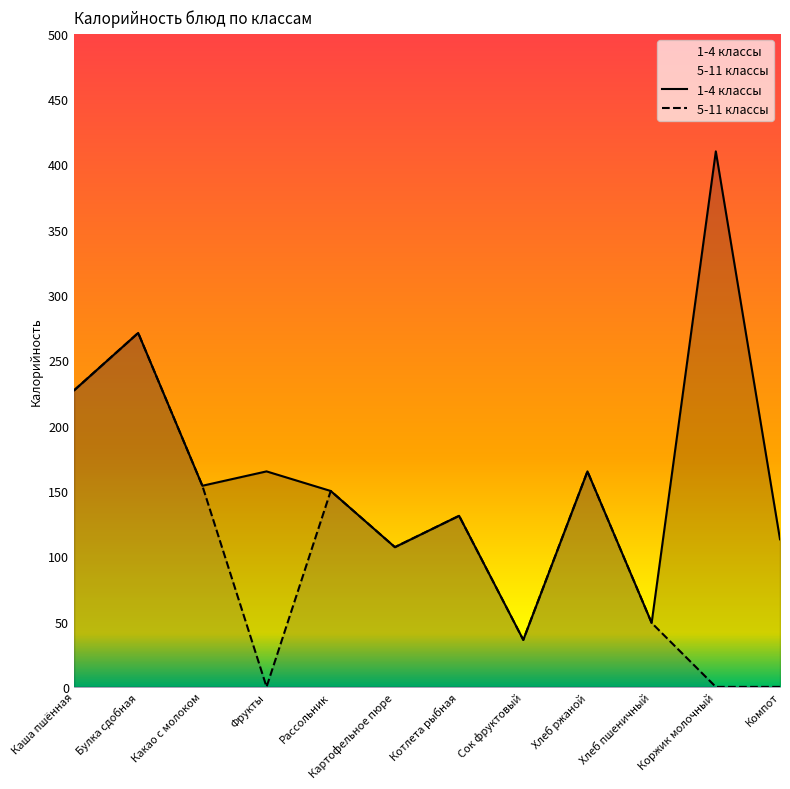

What is the sum of the 5-11 классы values at Хлеб пшеничный and Фрукты?

49